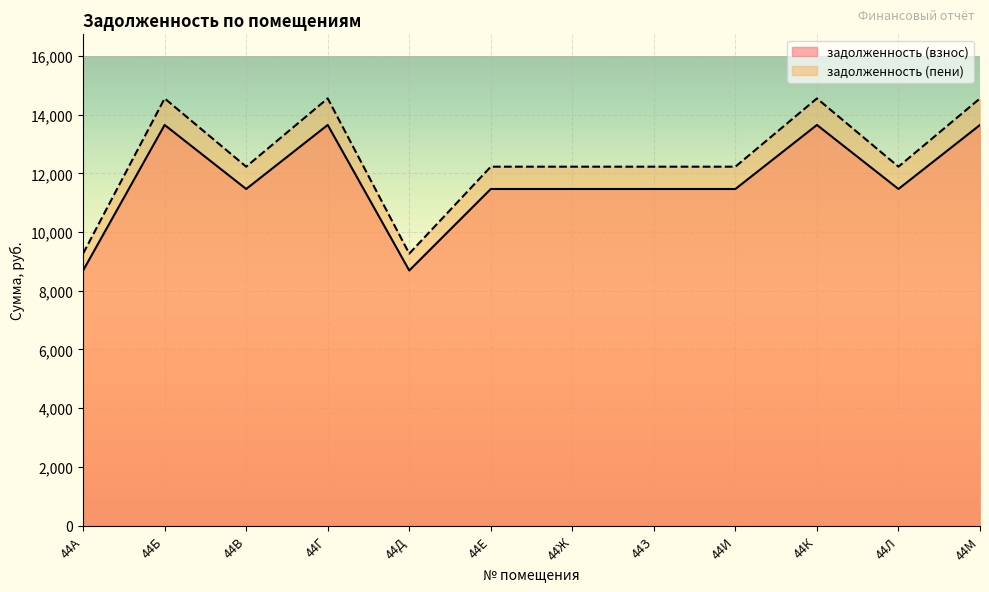

What is the approximate value of задолженность (взнос) at 44М?

13646.5